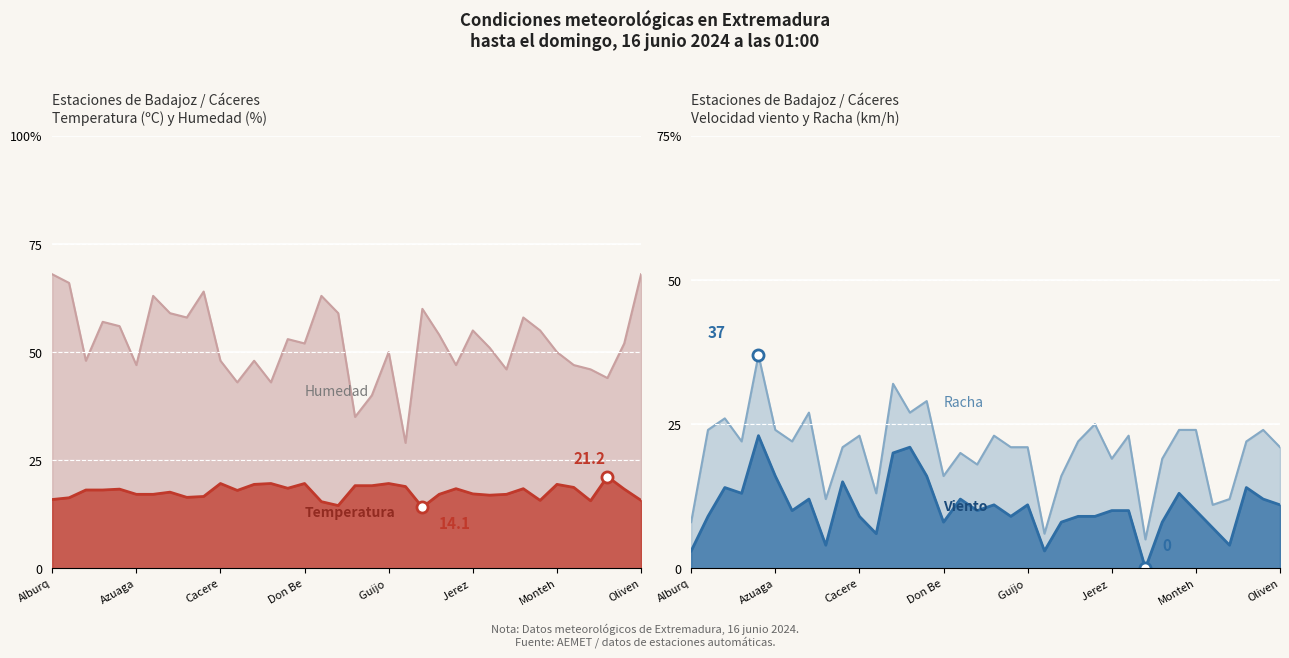

Reading right to left, extract all data points from this chart.

temperatura: 15.7	18.3	21.2	15.6	18.7	19.4	15.7	18.4	17.1	16.9	17.2	18.4	17.1	14.1	18.9	19.6	19.1	19.1	14.5	15.4	19.6	18.5	19.6	19.4	18.0	19.6	16.6	16.4	17.6	17.1	17.1	18.3	18.1	18.1	16.3	15.9
humedad: 68.0	52.0	44.0	46.0	47.0	50.0	55.0	58.0	46.0	51.0	55.0	47.0	54.0	60.0	29.0	50.0	40.0	35.0	59.0	63.0	52.0	53.0	43.0	48.0	43.0	48.0	64.0	58.0	59.0	63.0	47.0	56.0	57.0	48.0	66.0	68.0
viento: 11.0	12.0	14.0	4.0	7.0	10.0	13.0	8.0	0.0	10.0	10.0	9.0	9.0	8.0	3.0	11.0	9.0	11.0	10.0	12.0	8.0	16.0	21.0	20.0	6.0	9.0	15.0	4.0	12.0	10.0	16.0	23.0	13.0	14.0	9.0	3.0
racha: 21.0	24.0	22.0	12.0	11.0	24.0	24.0	19.0	5.0	23.0	19.0	25.0	22.0	16.0	6.0	21.0	21.0	23.0	18.0	20.0	16.0	29.0	27.0	32.0	13.0	23.0	21.0	12.0	27.0	22.0	24.0	37.0	22.0	26.0	24.0	8.0